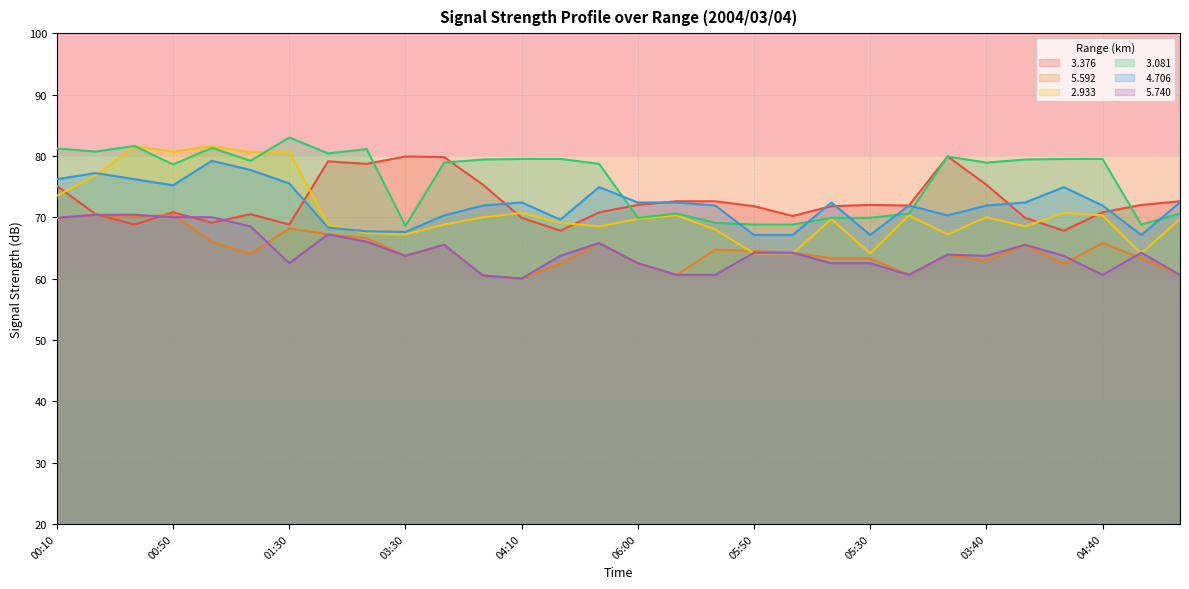

At how many categories does at least one series exceed 78?

20